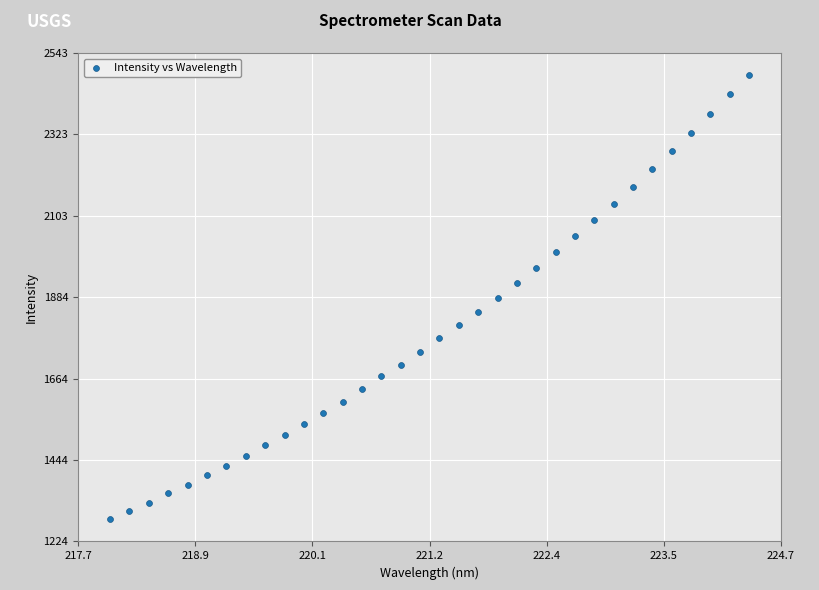

What is the range of X values (max minus min)?

6.3